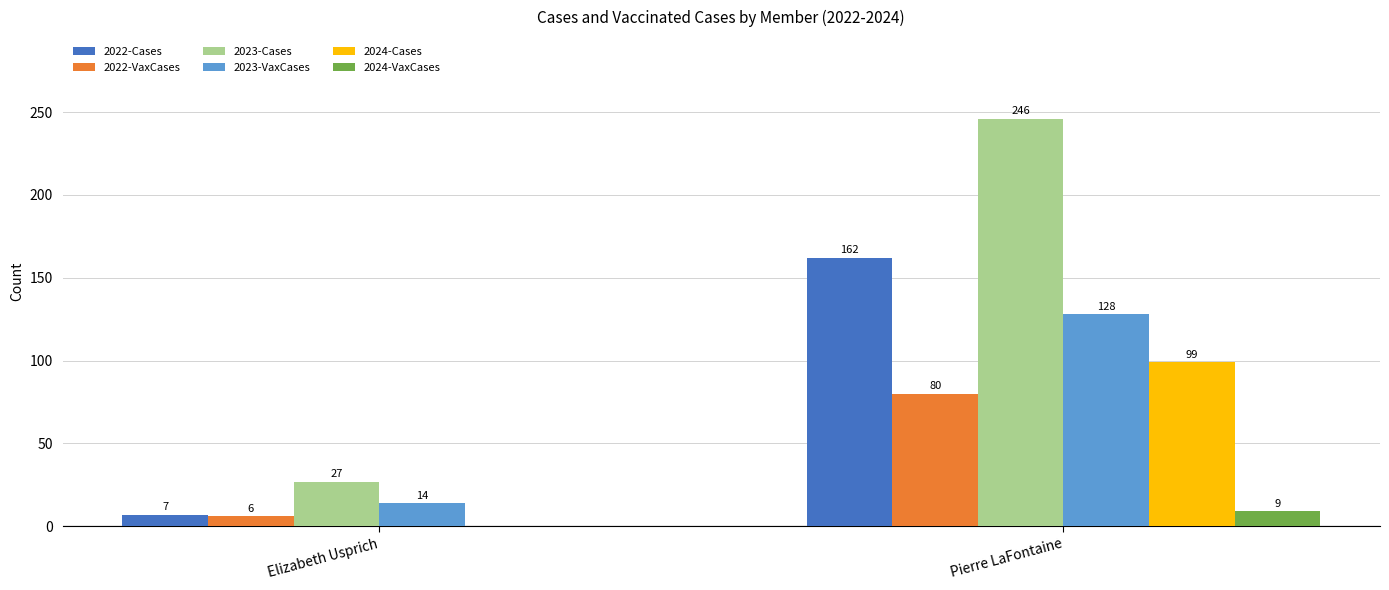

The value of 2022-VaxCases at Pierre LaFontaine is 125. True or false?

False